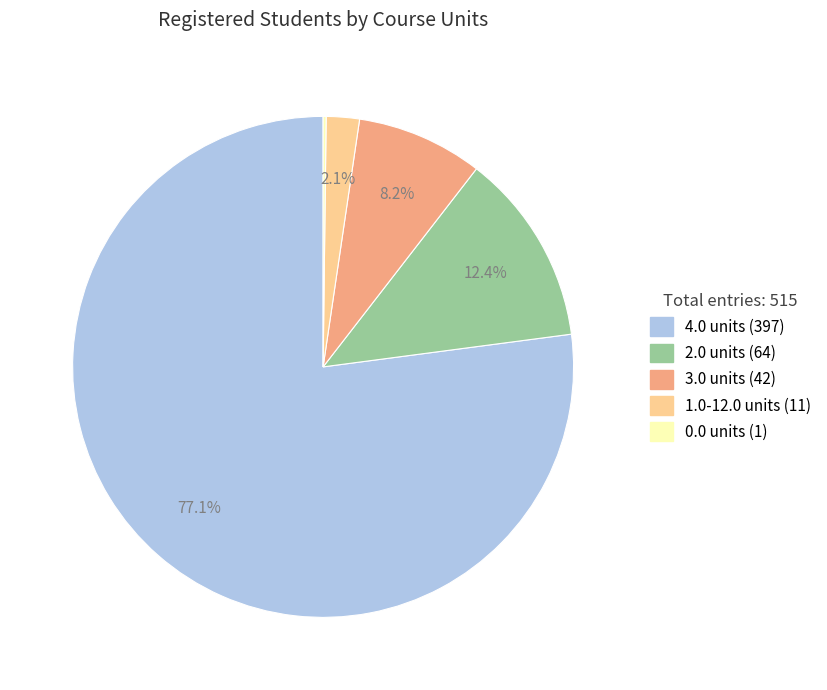

Is there any slice that represents more than half of the pie?

Yes